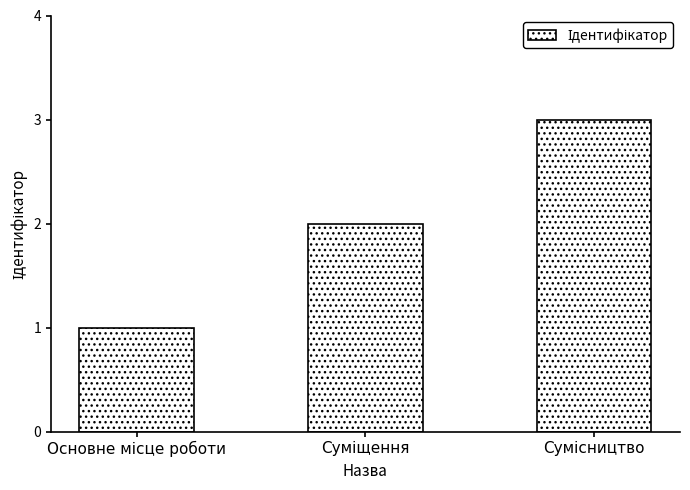

Count the values in the range 1 to 3.

3